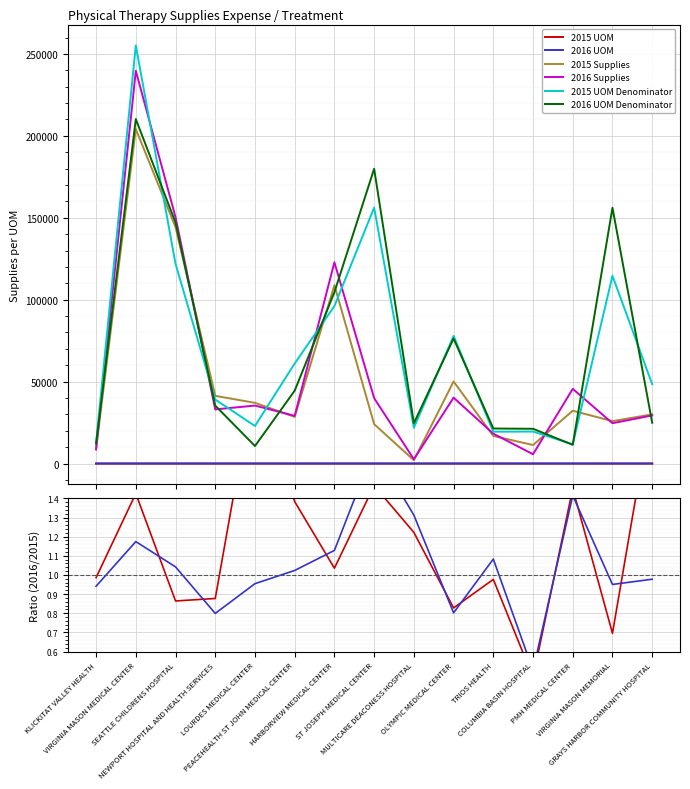

Which has a higher value, PMH MEDICAL CENTER or VIRGINIA MASON MEMORIAL?

PMH MEDICAL CENTER